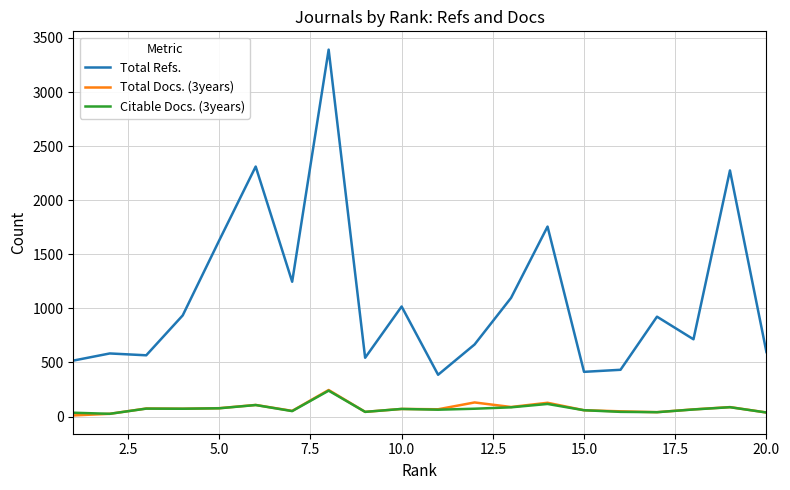

True or false: Total Refs. and Citable Docs. (3years) cross at least once.

False